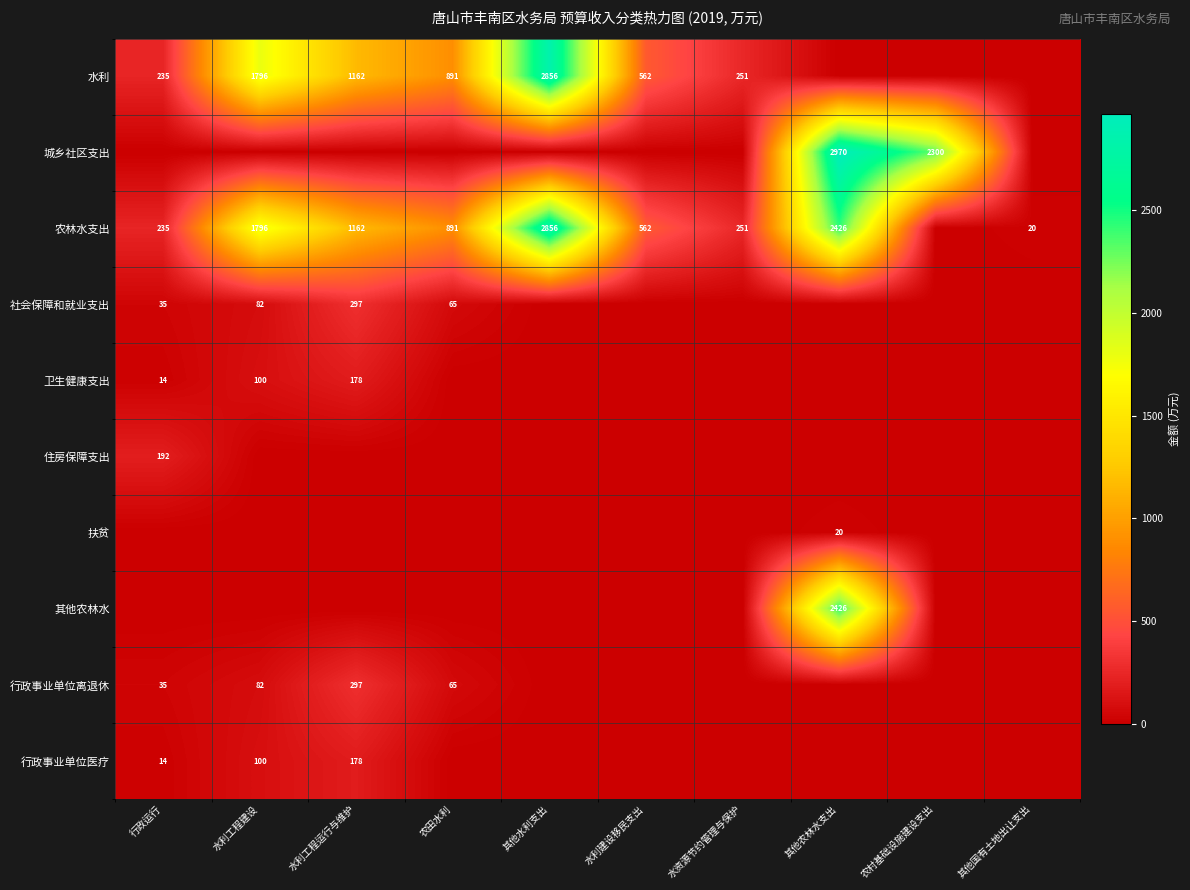

The value of 城乡社区支出 at 农村基础设施建设支出 is 2300. True or false?

True